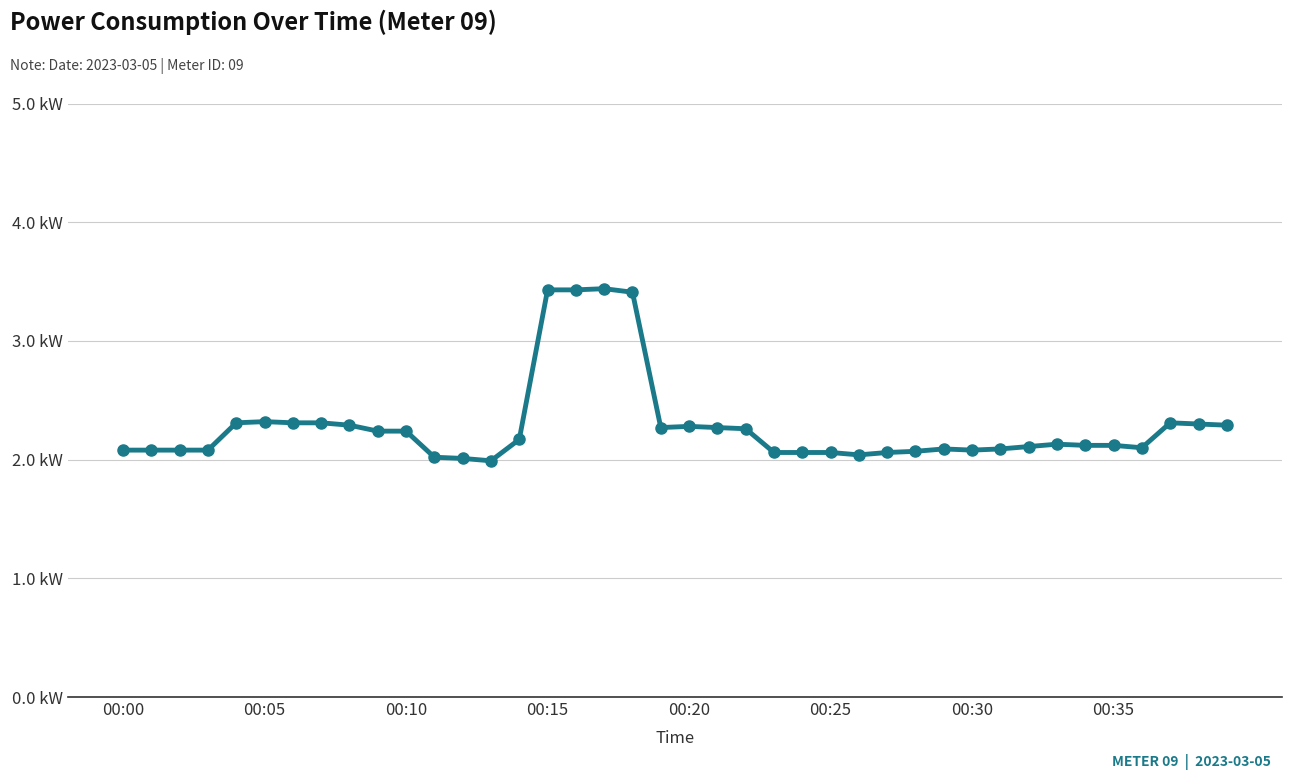

What is the greatest value displayed?

3.4